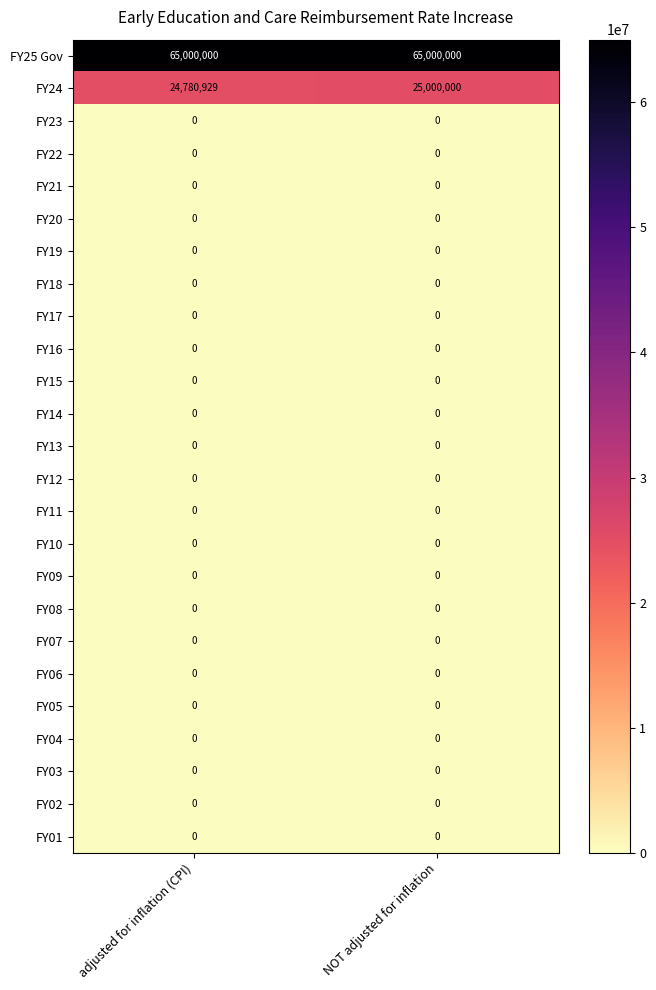

What is the maximum value shown in the chart?

65000000